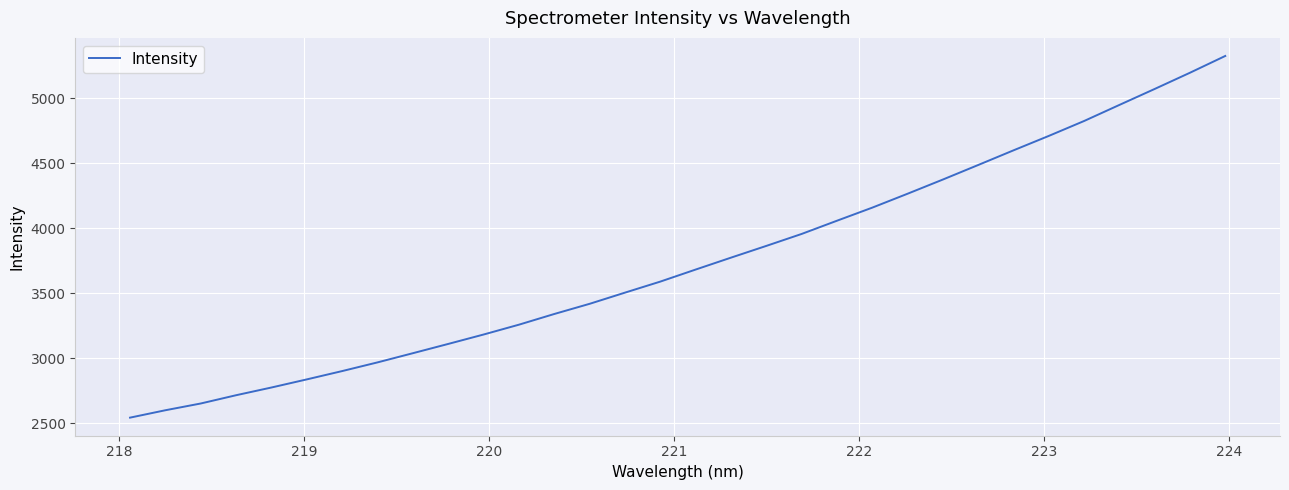

What is the difference between the maximum and minimum values?

2785.5